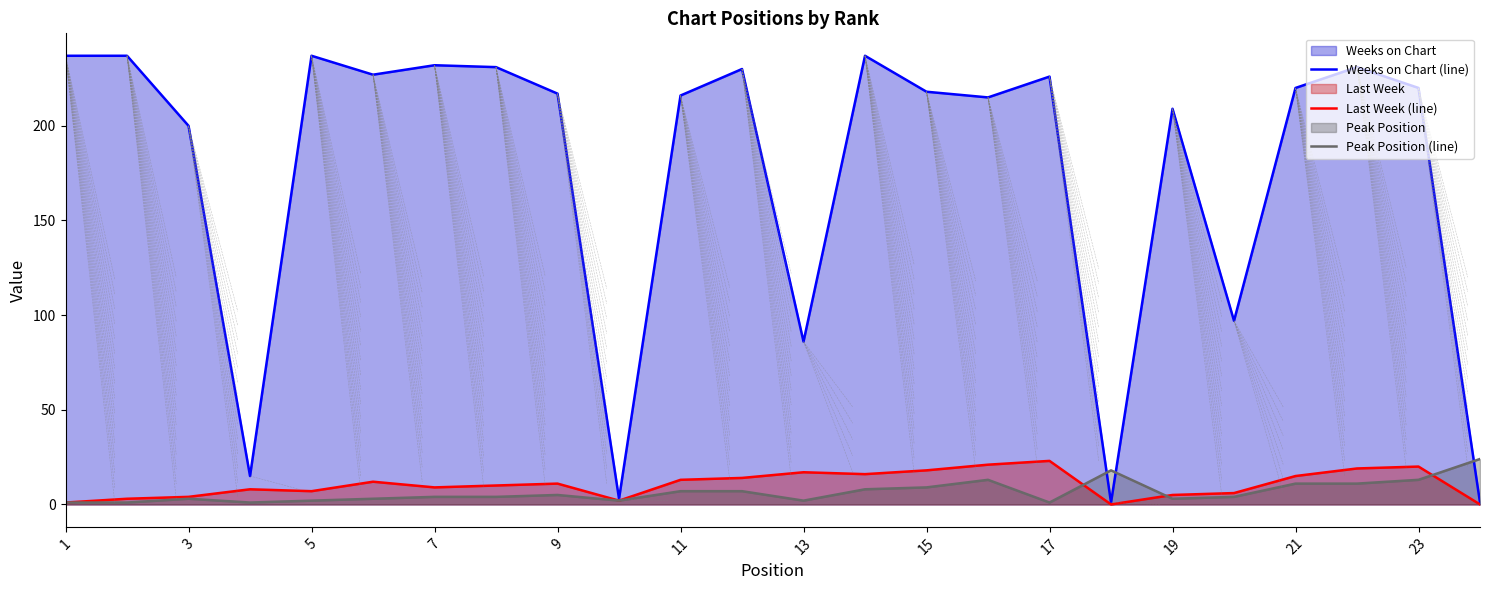

The Last Week (line) series shows 10 at 17. True or false?

False